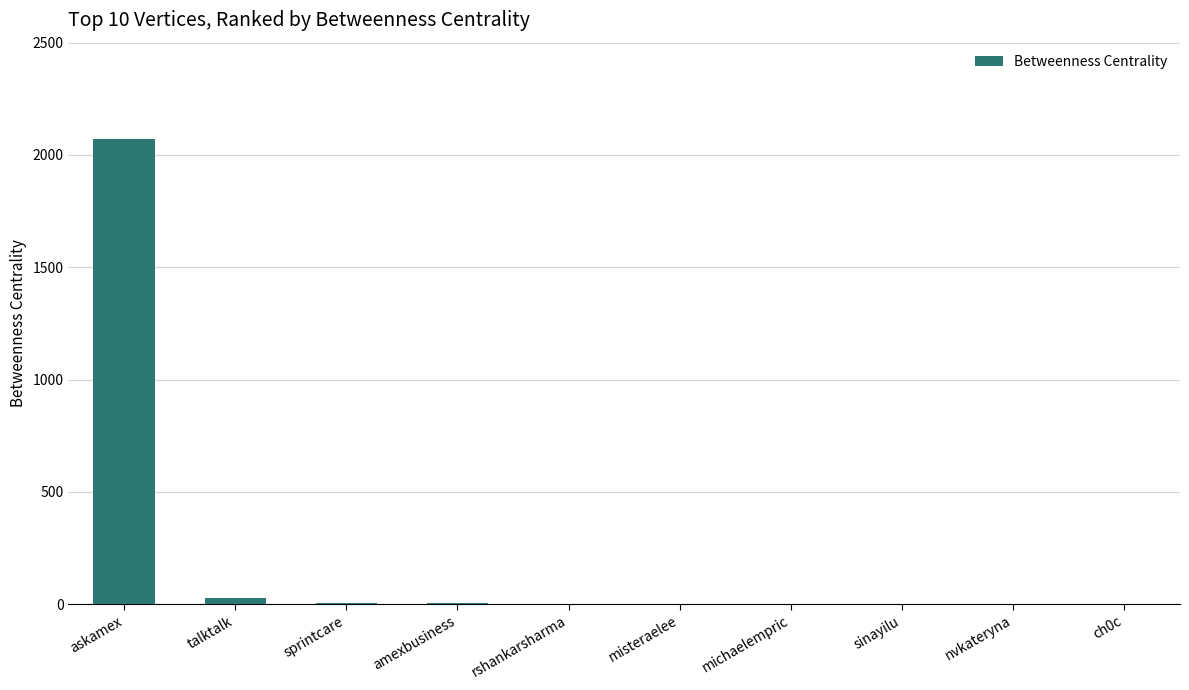

What is the sum of all values?

2114